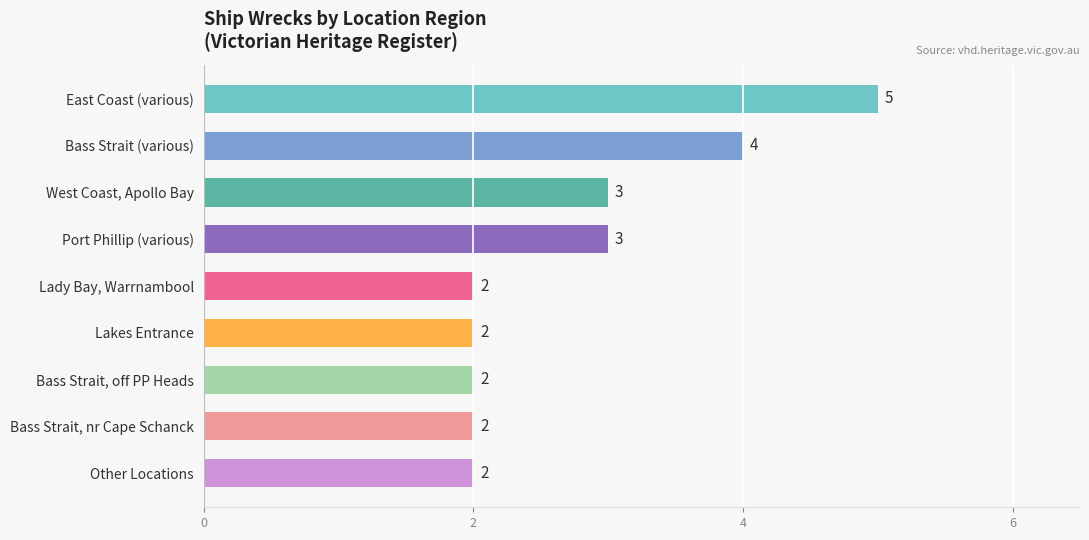

The value at West Coast, Apollo Bay is 1. True or false?

False